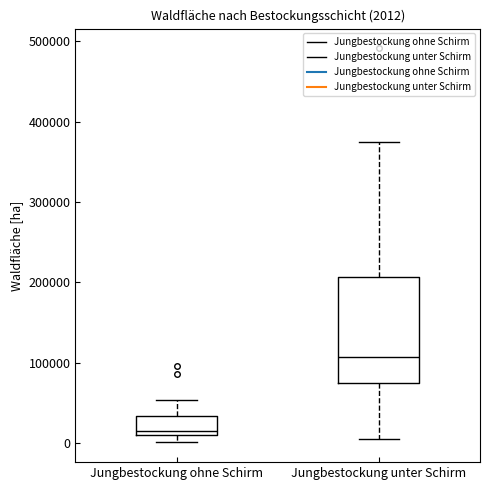

Comparing the boxes themselves (not the whiskers), which one is the tallest?

Jungbestockung unter Schirm